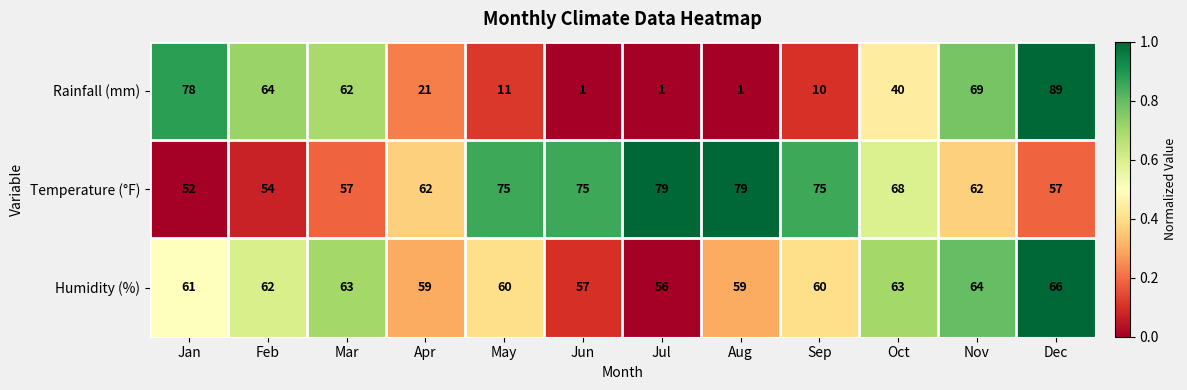

List the series in order of their overall mean, highest first.

Temperature (°F), Humidity (%), Rainfall (mm)